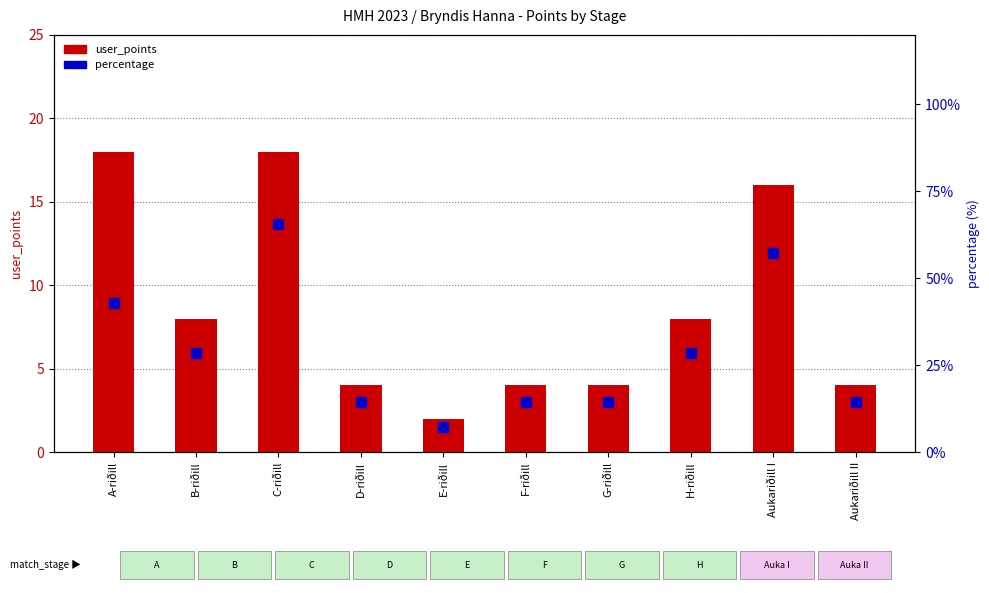

What is the smallest value displayed?

2.0